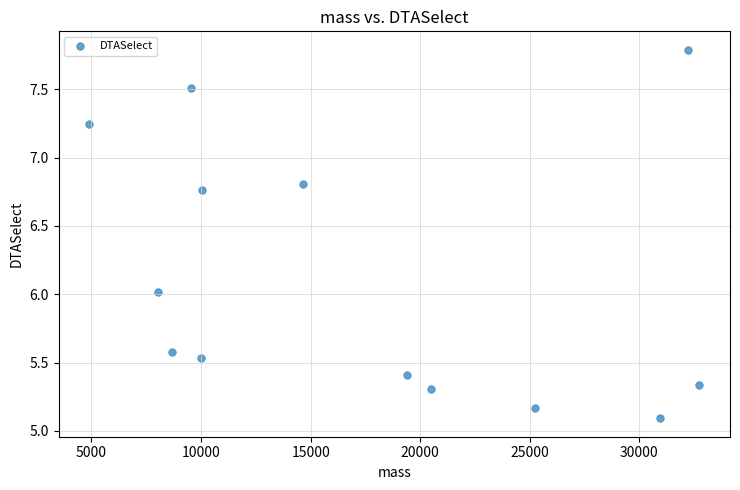

What is the range of X values (max minus min)?

27847.5